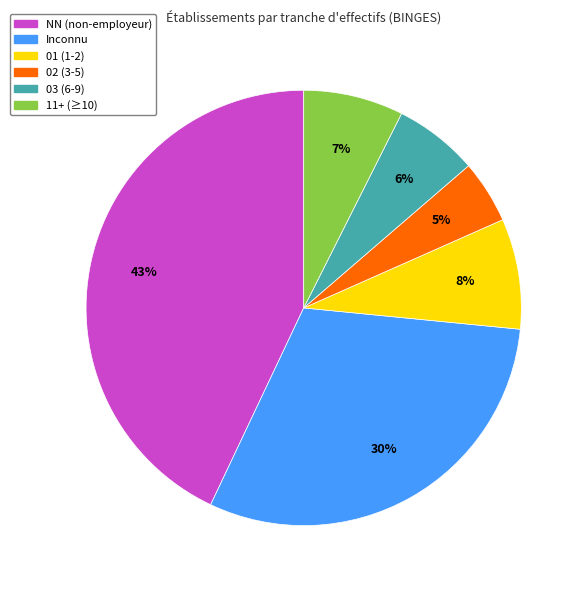

Does any single category account for the majority?

No